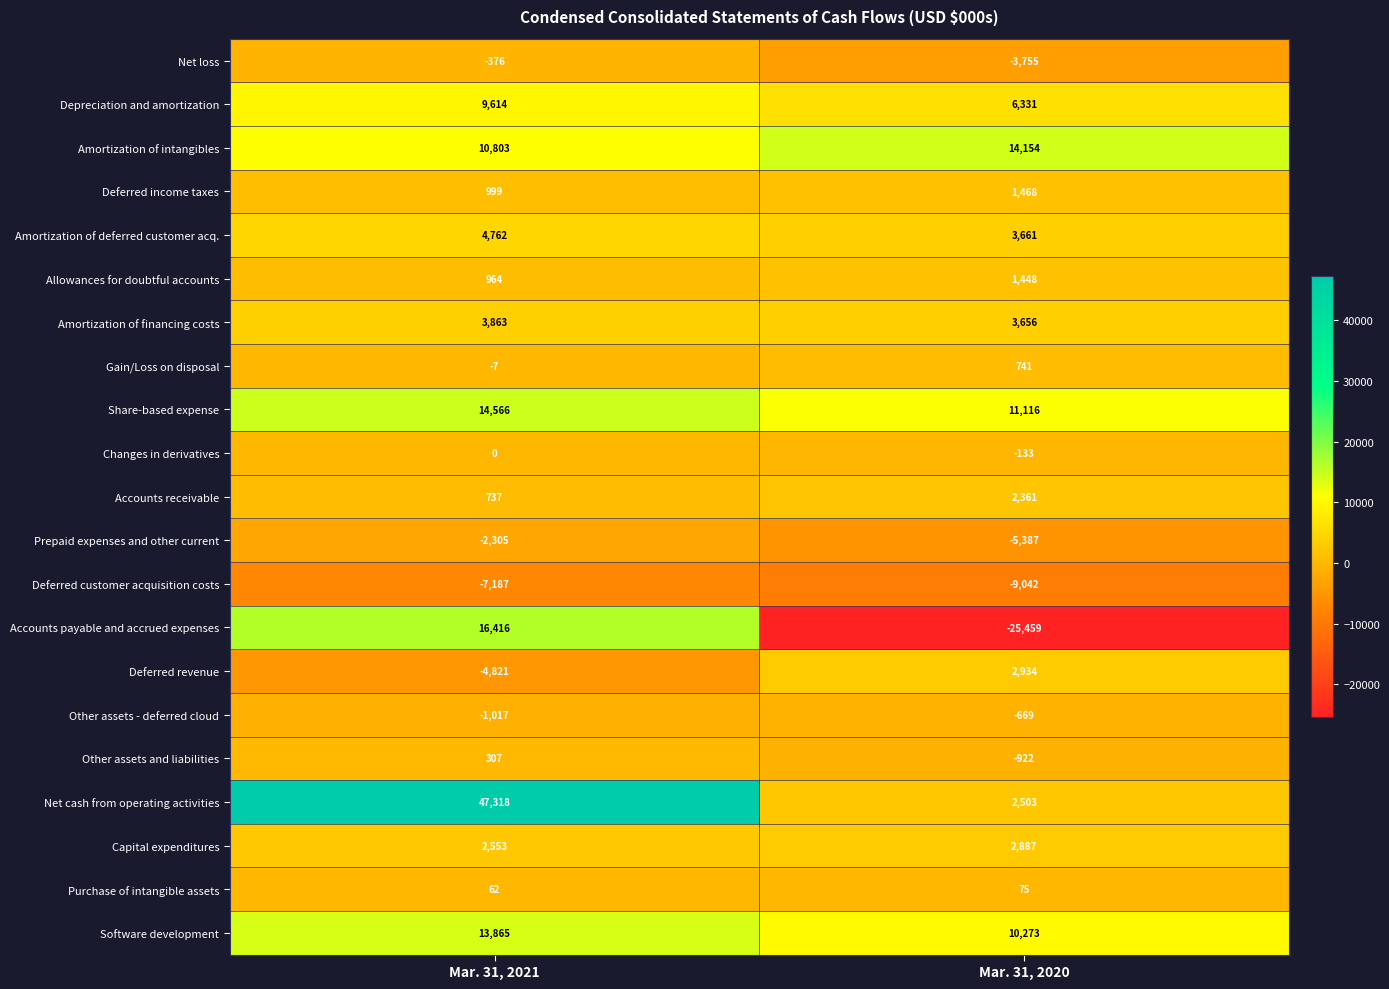

What is the approximate value of Prepaid expenses and other current at Mar. 31, 2020?

-5387